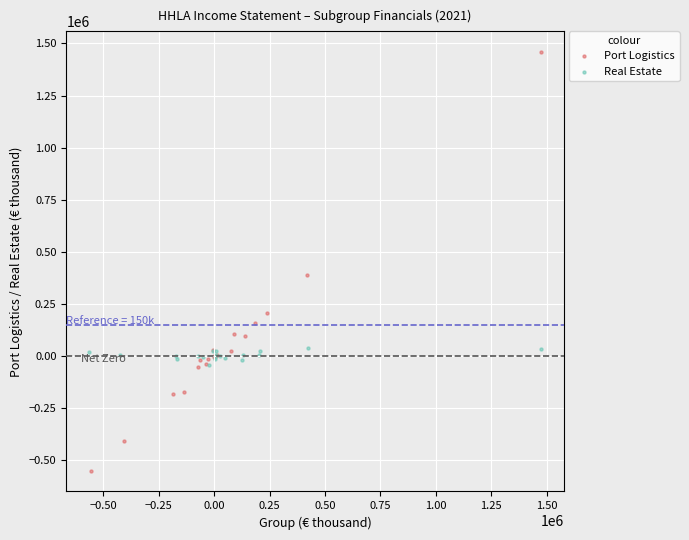

Which series contains the lowest Y value?

Port Logistics